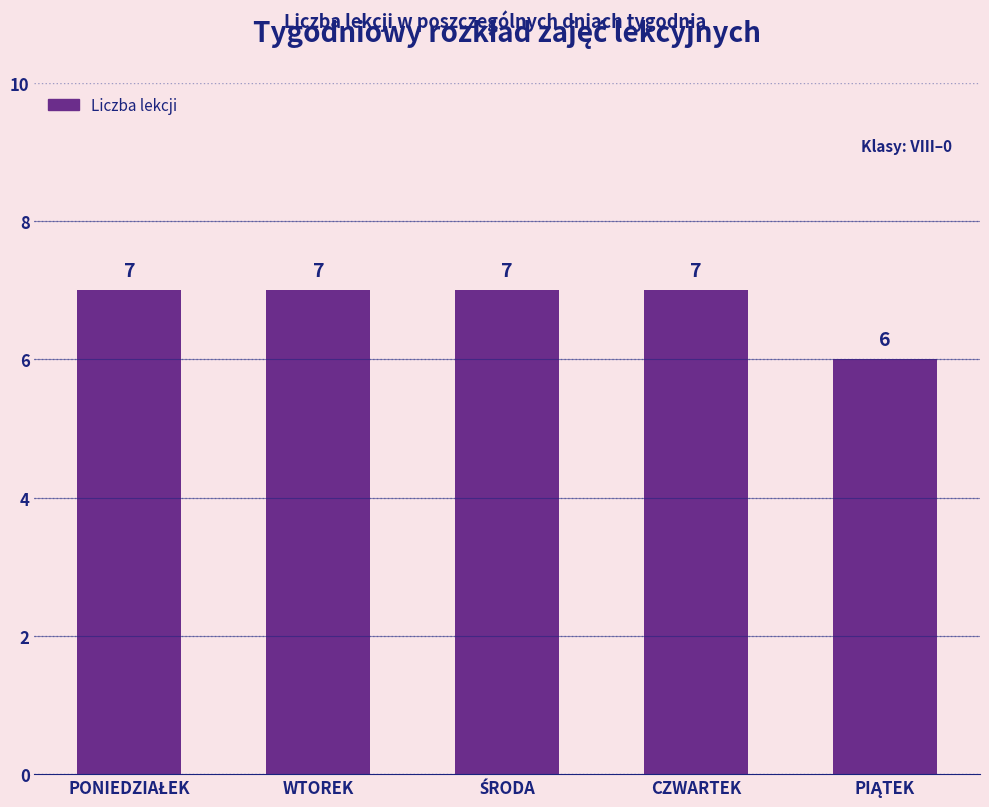

What is the minimum value shown in the chart?

6